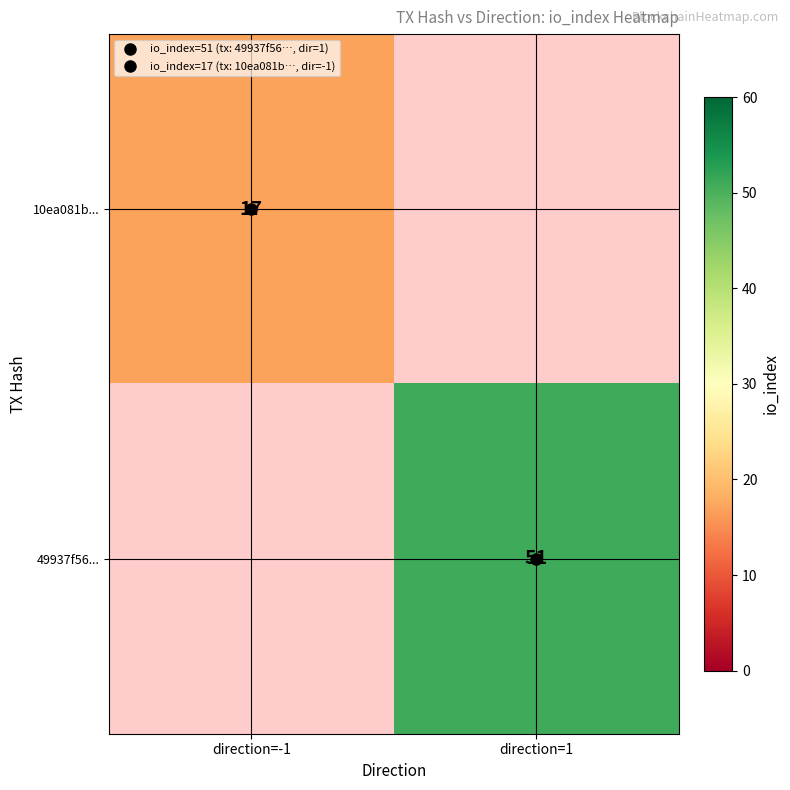

Rank the categories by 49937f56... value from highest to lowest.

direction=-1, direction=1